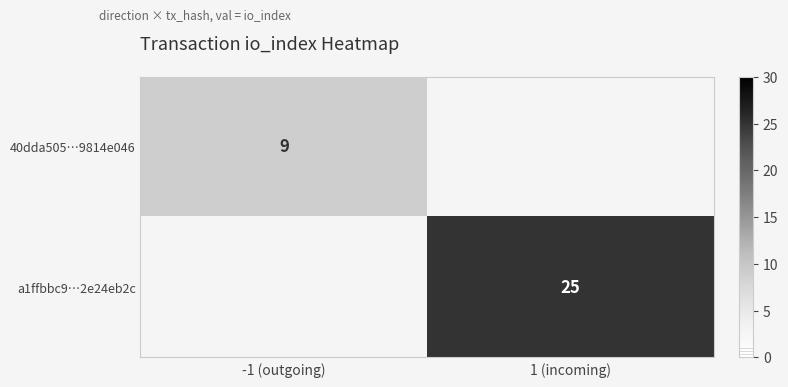

At how many categories does at least one series exceed 11?

1